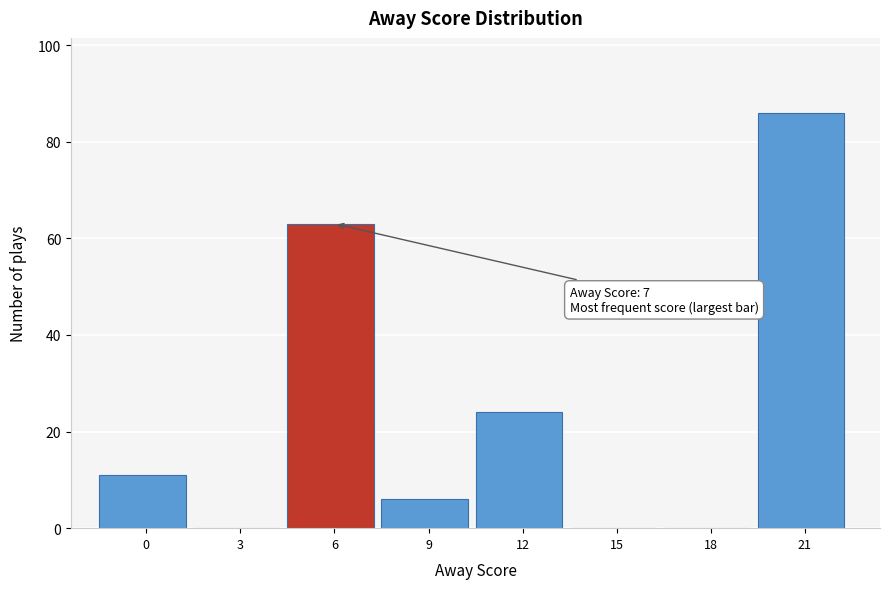

Reading left to right, list all the values displayed in this chart.

0=11	3=0	6=63	9=6	12=24	15=0	18=0	21=86